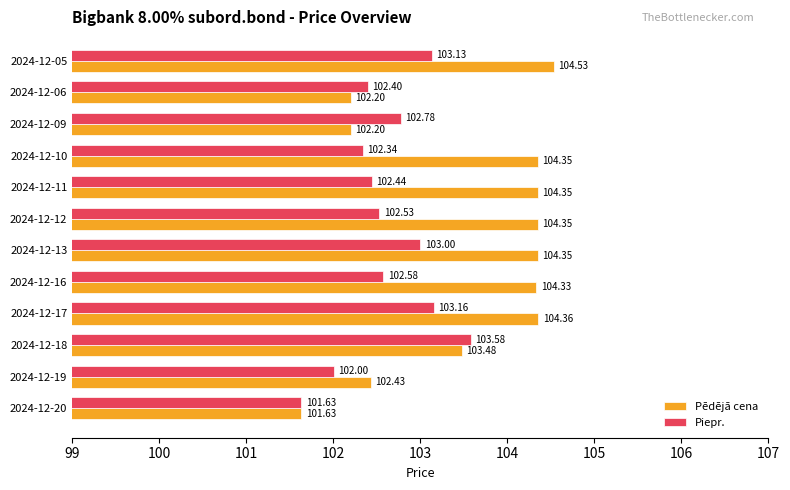

Which series has the widest spread of values?

Pēdējā cena